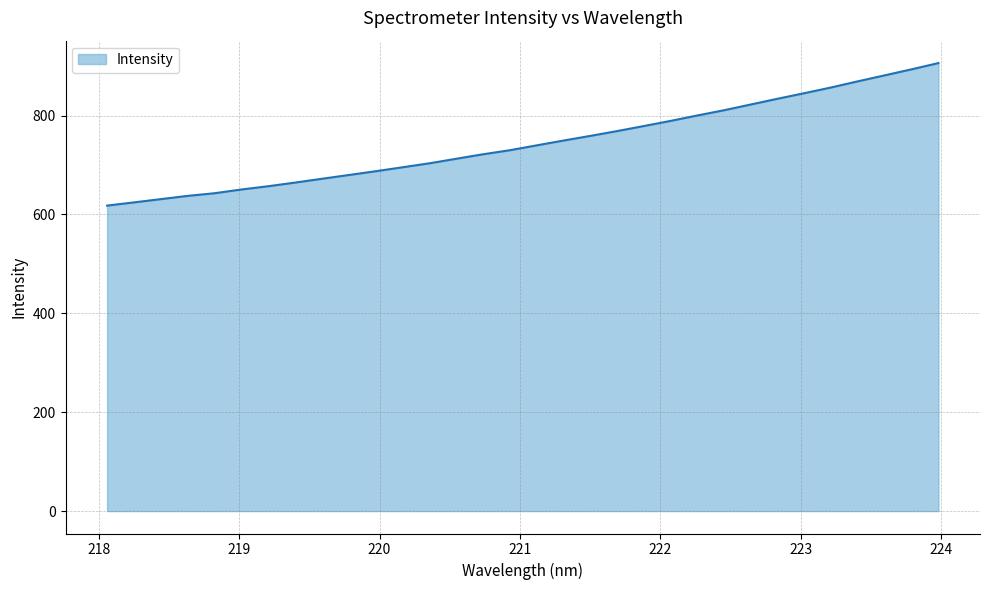

What is the maximum value shown in the chart?

906.1